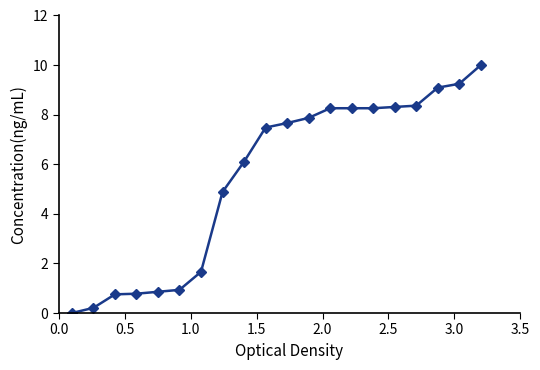

Reading left to right, what are all the values shown in this chart?

0.0	0.2	0.8	0.8	0.9	0.9	1.7	4.9	6.1	7.5	7.7	7.9	8.3	8.3	8.3	8.3	8.4	9.1	9.2	10.0